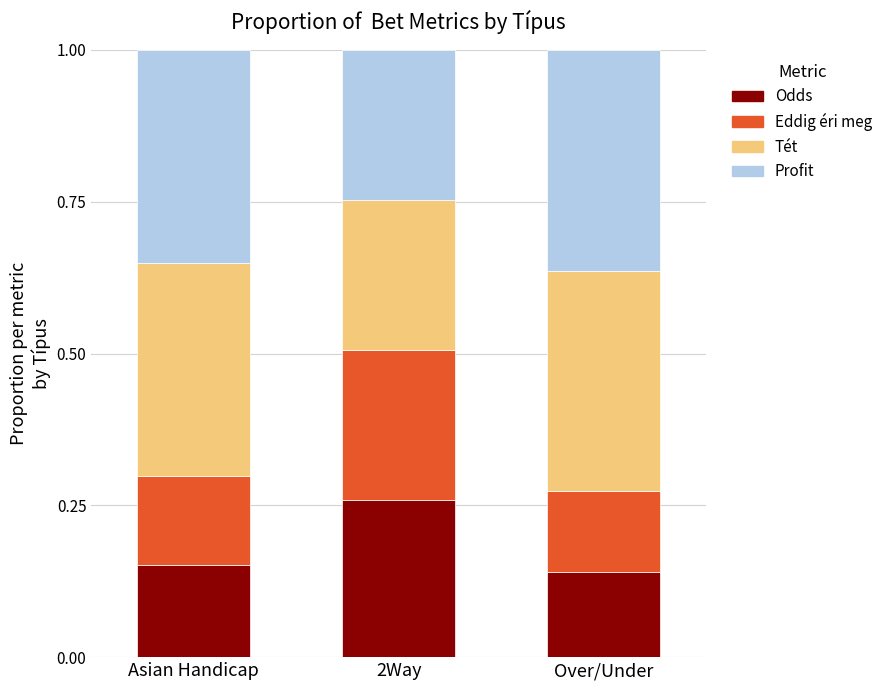

Is it true that Odds equals 0.4 at 2Way?

False